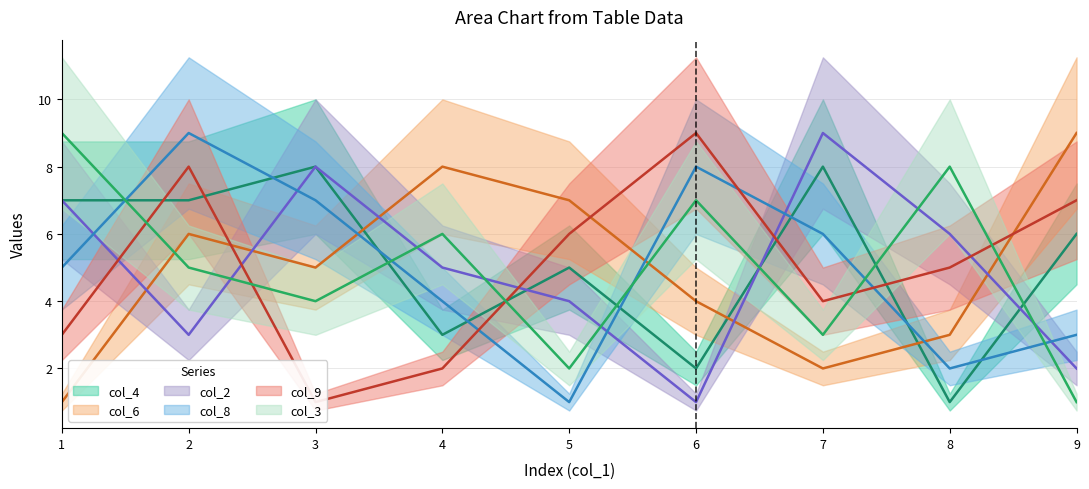

How many col_4 values are between 3 and 7?

5